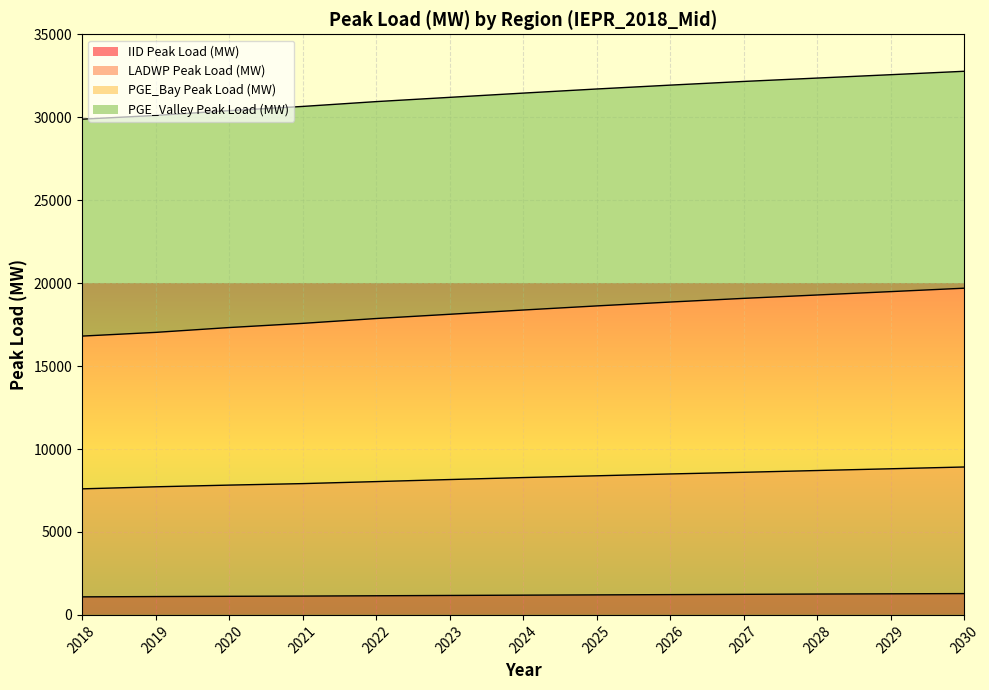

Does the chart display data point markers on the line(s)?

No